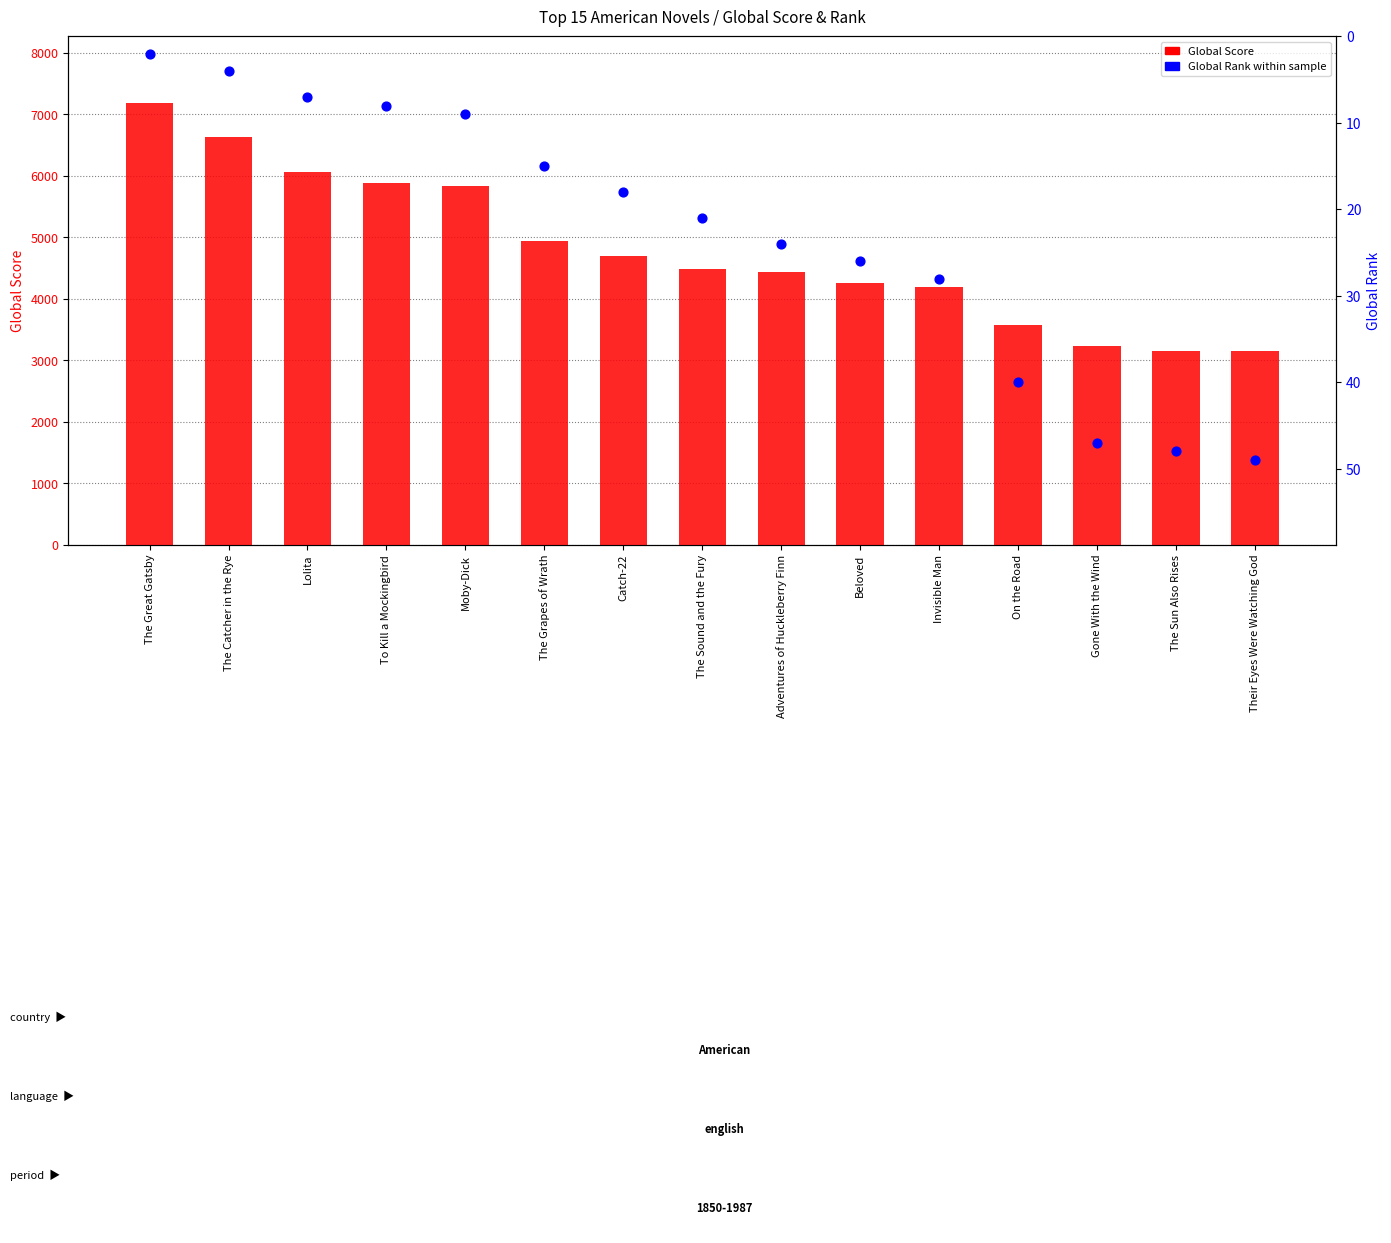

What is the total value across all series at Moby-Dick?

5848